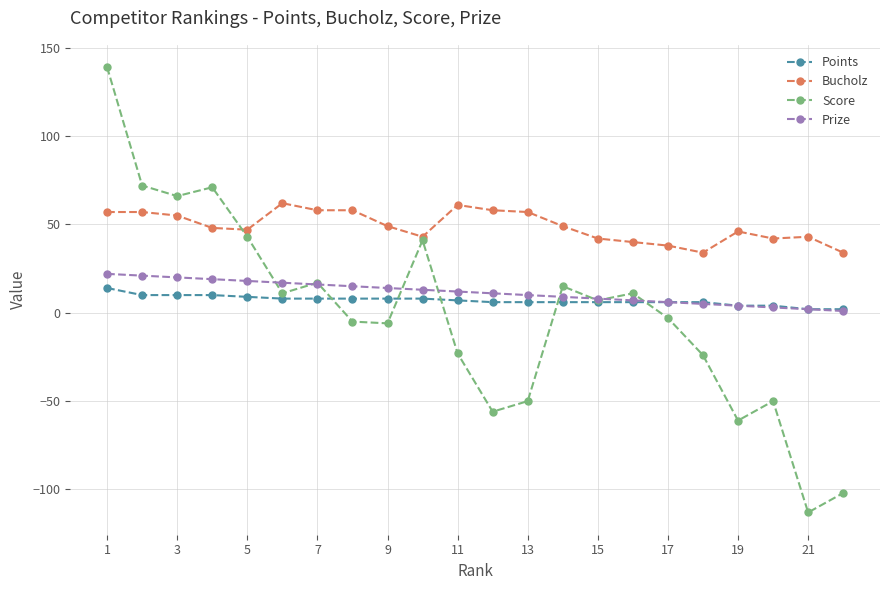

Which series has the widest spread of values?

Score